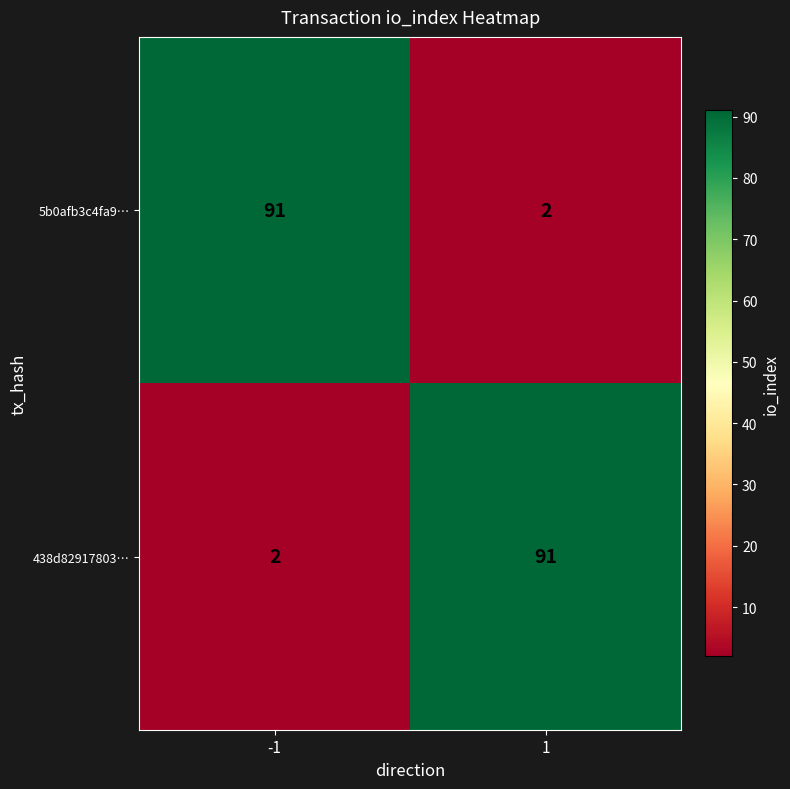

Rank the series at -1 from highest to lowest value.

5b0afb3c4fa9…, 438d82917803…